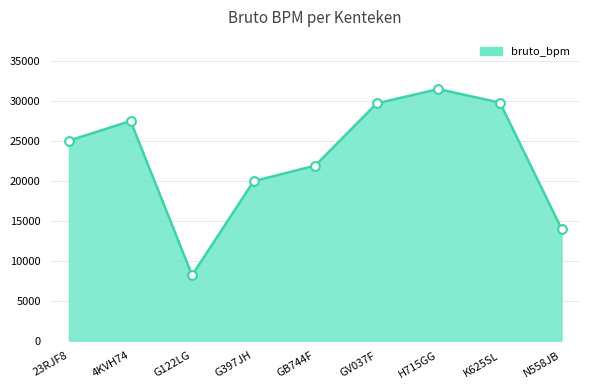

What is the change in value from 4KVH74 to N558JB?

-13488